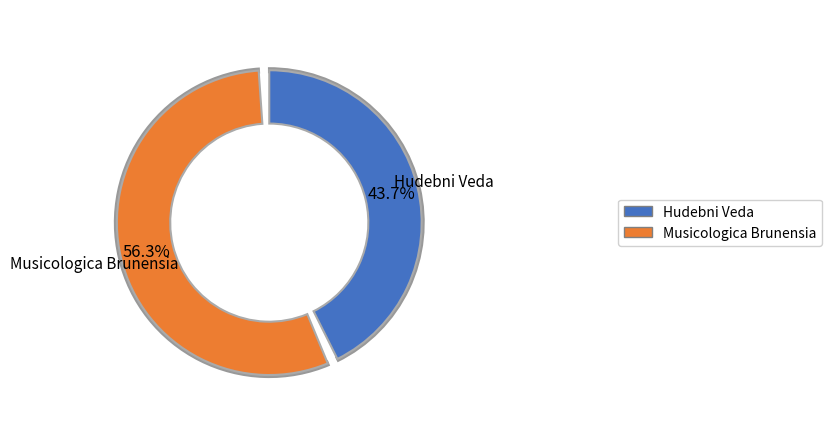

Does any single category account for the majority?

Yes